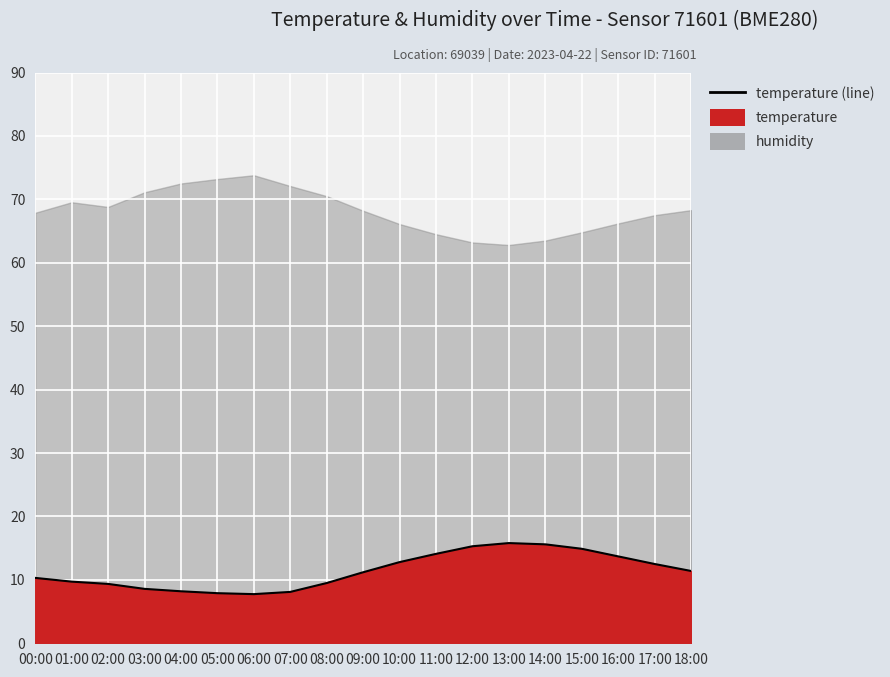

What is the ratio of the value at 03:00 to the value at 02:00?

0.9